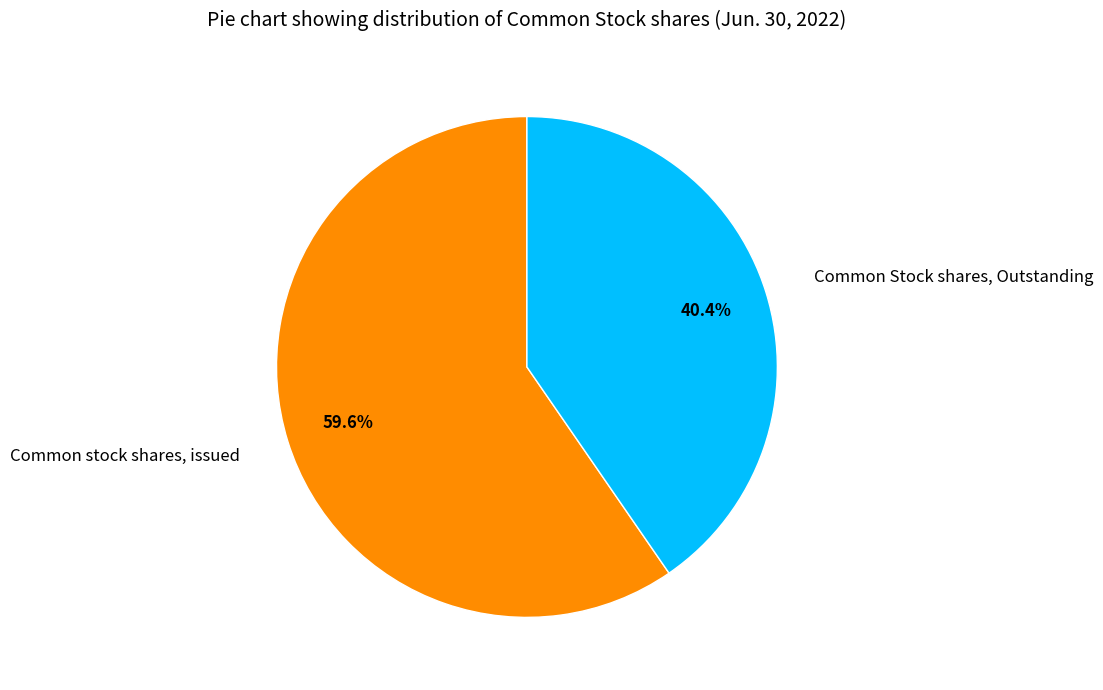

What is the ratio of the value at Common Stock shares, Outstanding to the value at Common stock shares, issued?

0.7